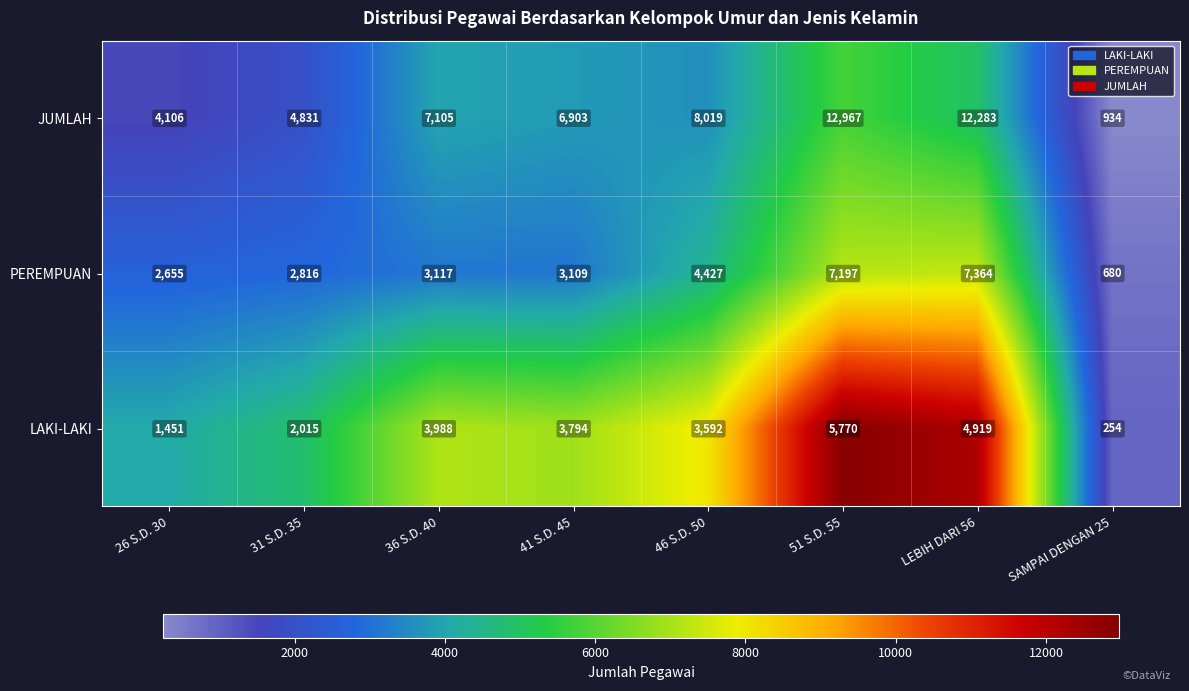

What is the sum of all PEREMPUAN values?

31365